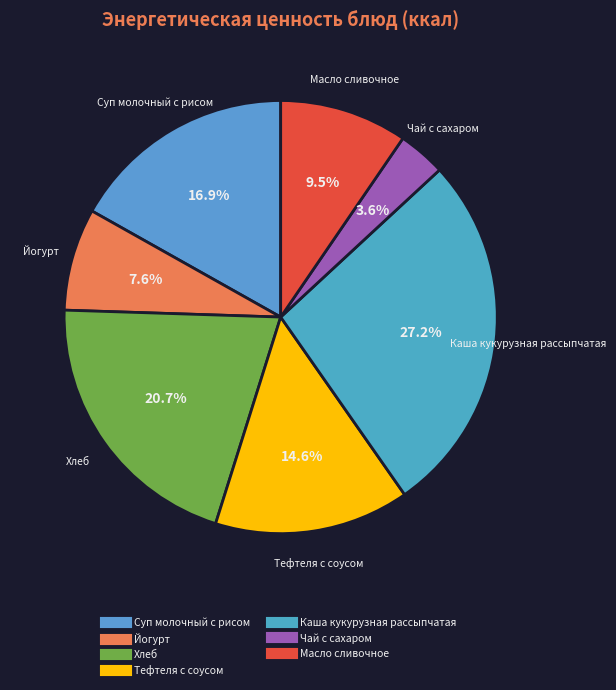

What is the ratio of the value at Йогурт to the value at Каша кукурузная рассыпчатая?

0.3